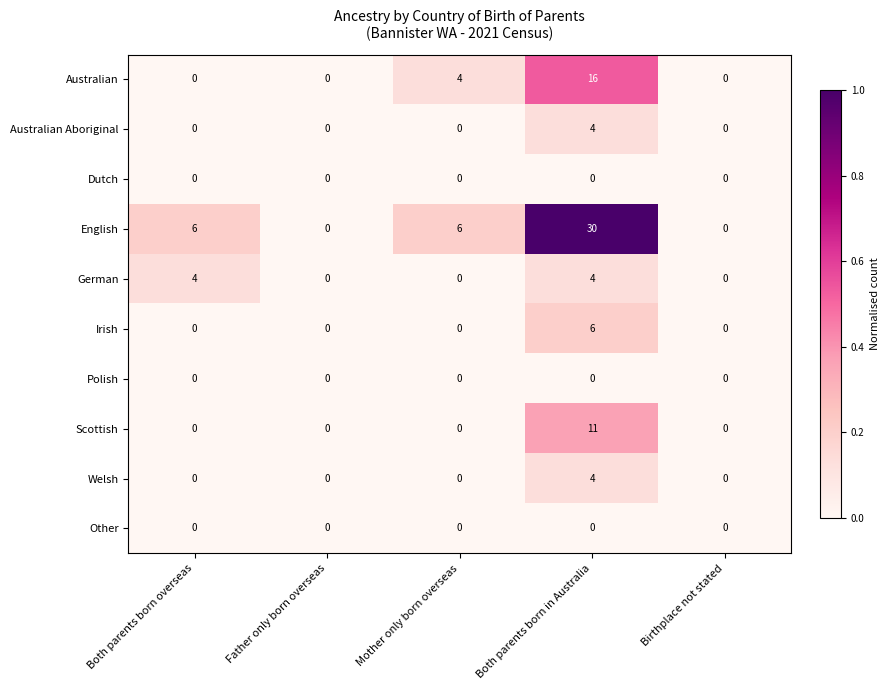

What is the total value across all series at Both parents born in Australia?

75